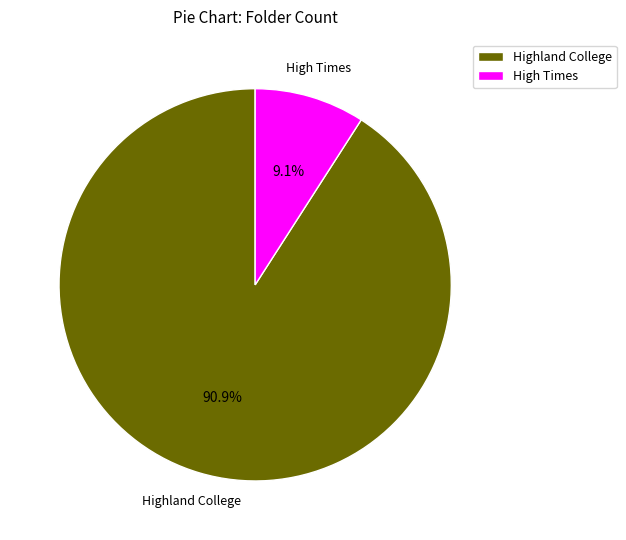

Which category has the biggest portion of the pie?

Highland College